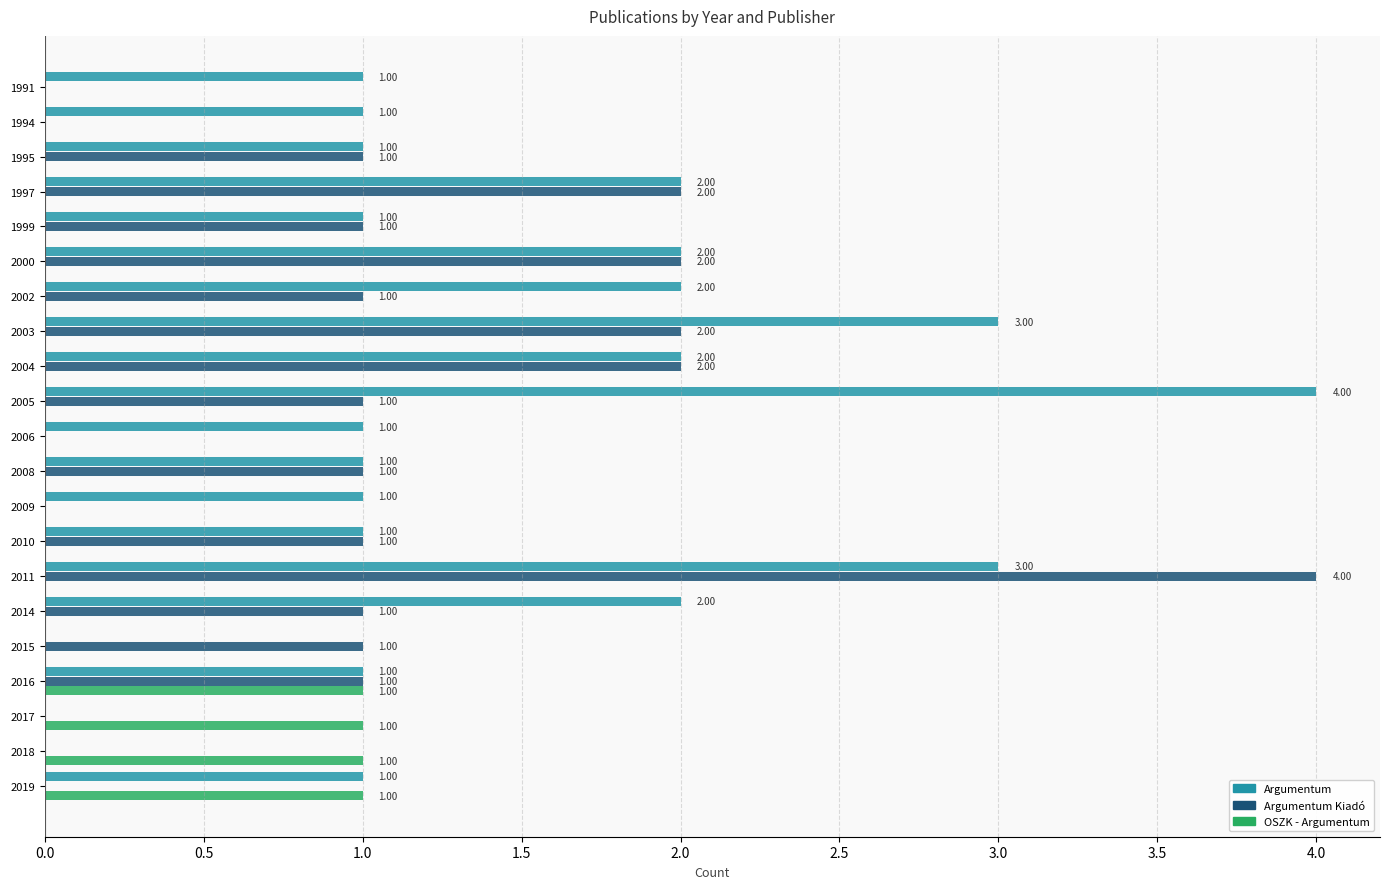

Between 1991 and 2010, which series saw the biggest shift?

Argumentum Kiadó